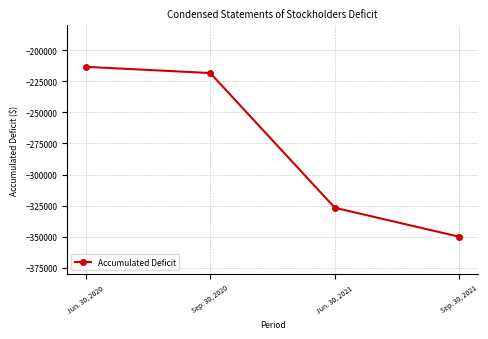

The chart shows a value of -213378 at Jun. 30, 2020. True or false?

True